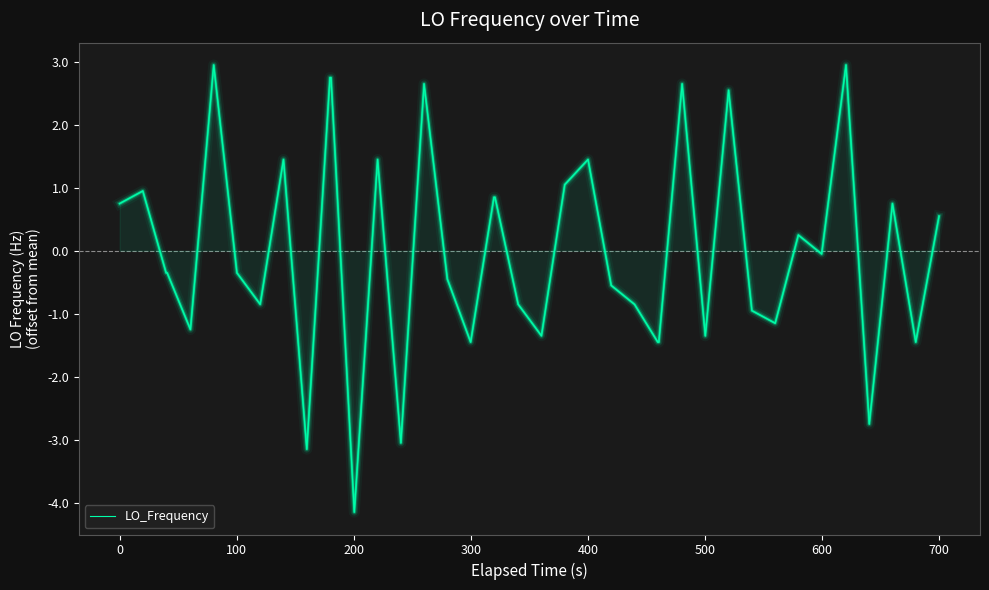

What is the maximum value shown in the chart?

2.9